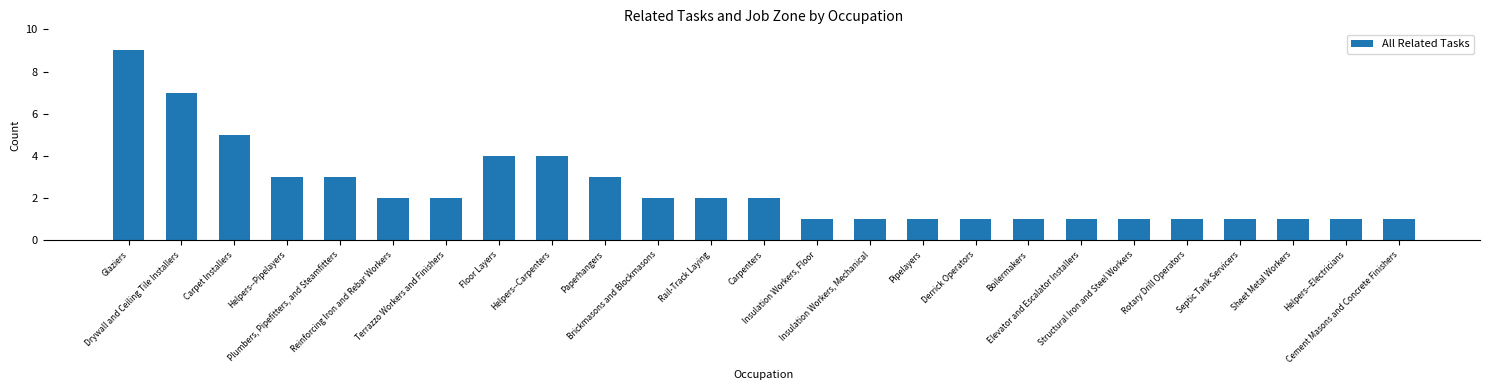

What value does the data have at Brickmasons and Blockmasons?

2